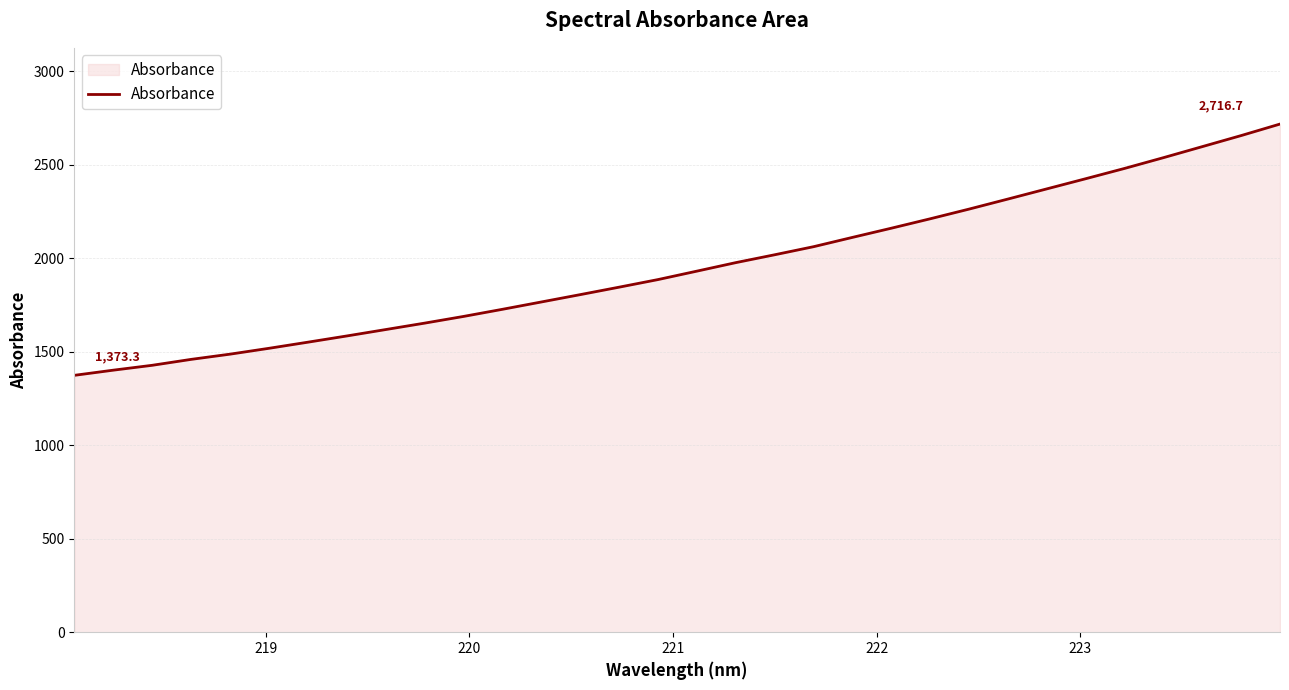

What is the difference between the maximum and minimum values?

1343.4